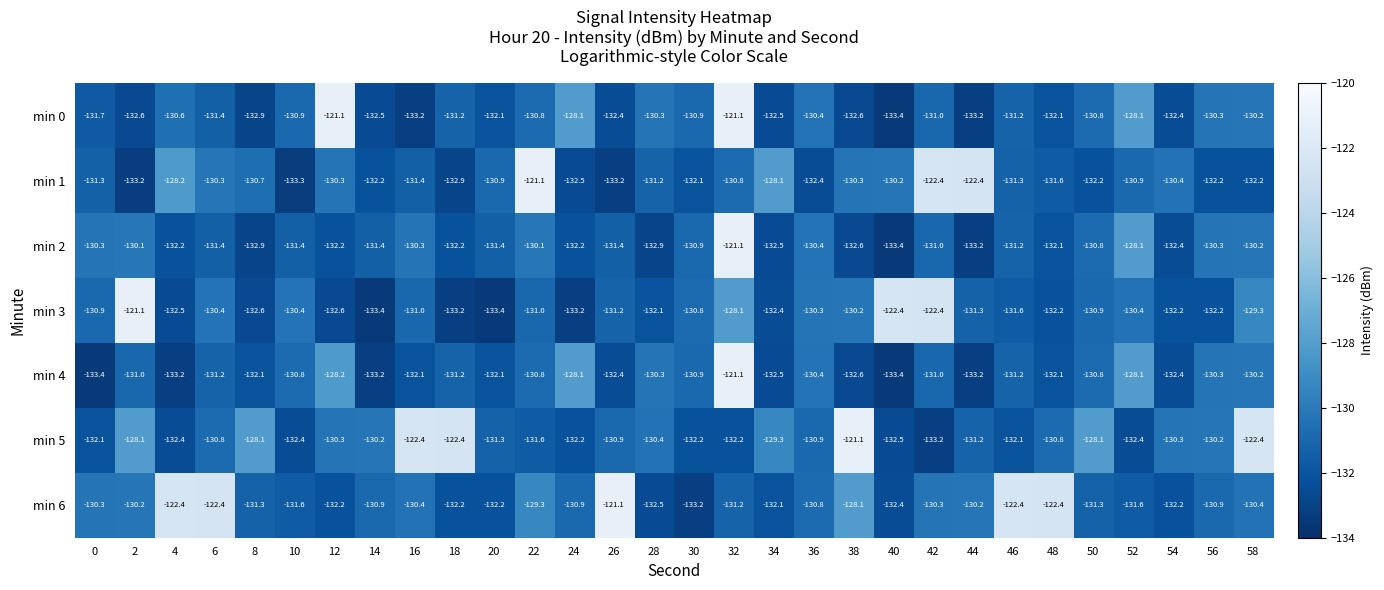

Where is min 2 nearest to the value -127?

52